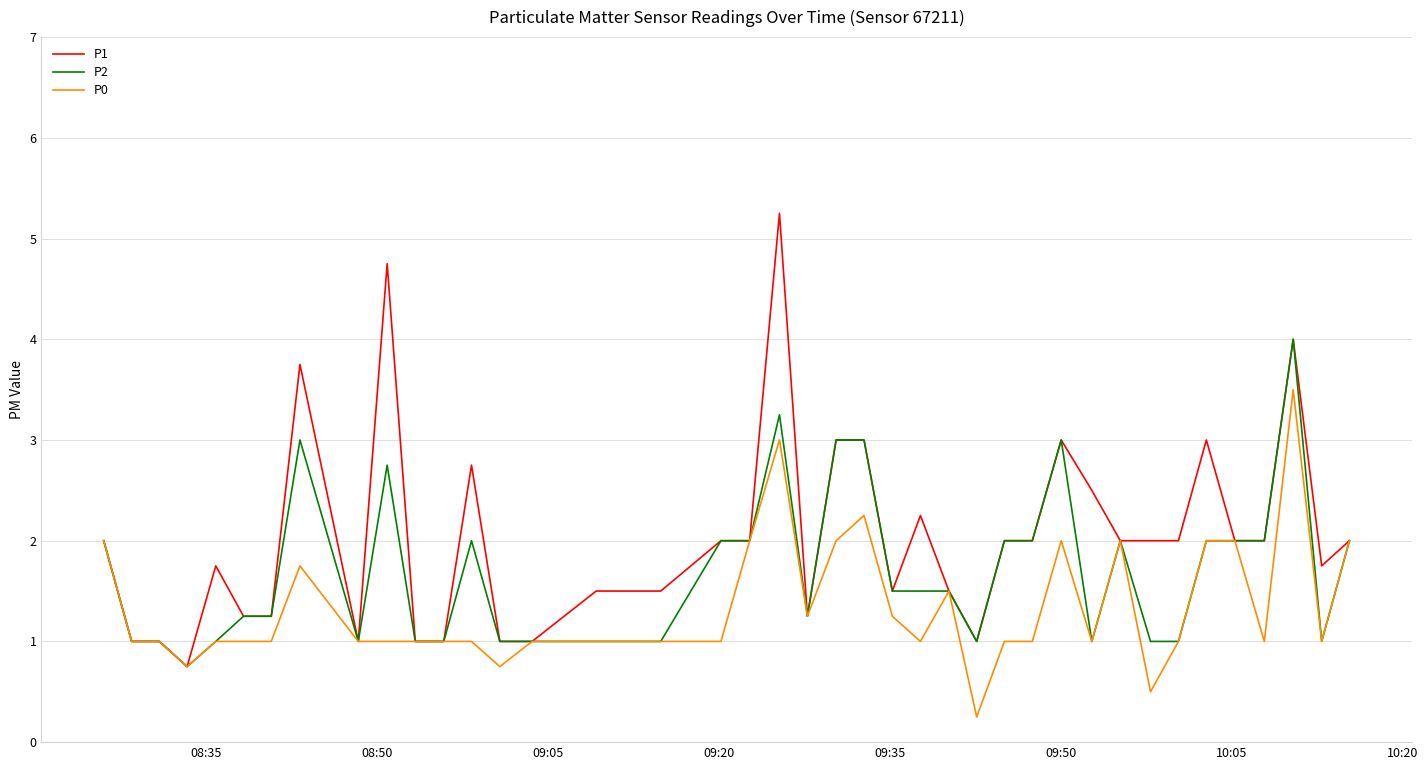

Which series has the largest total across all categories?

P1